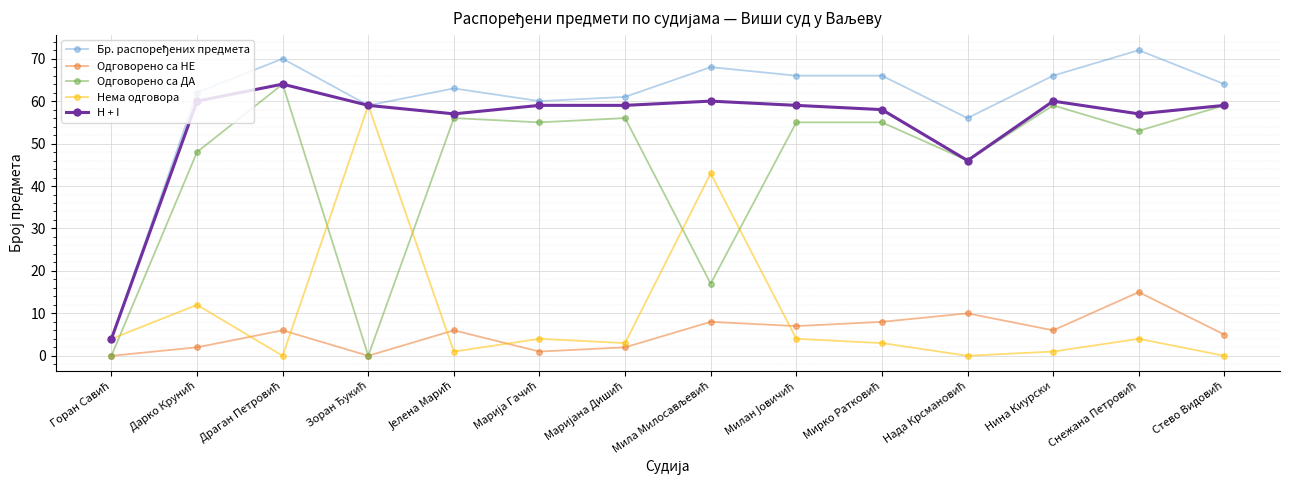

What is the label of the 12th point from the left?

Нина Киурски